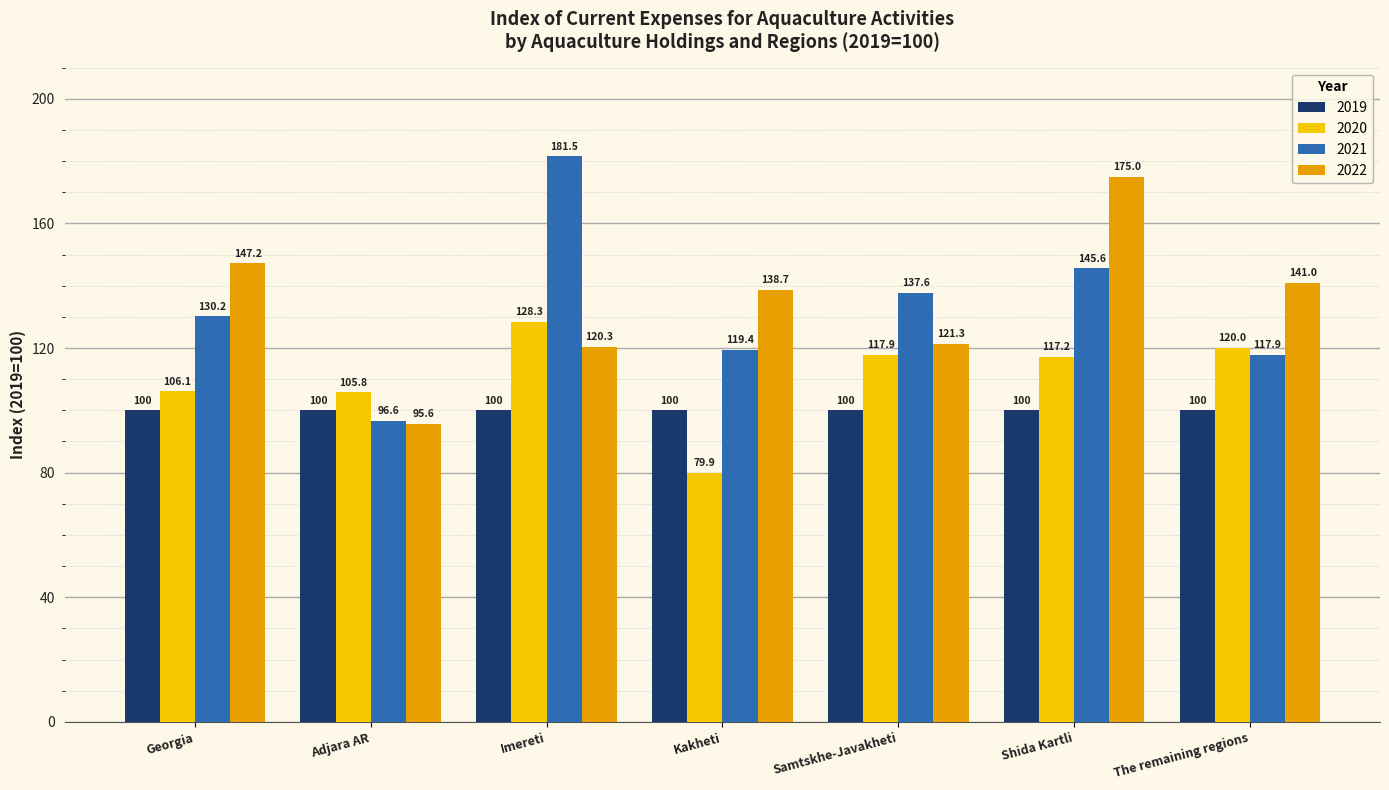

Rank the series at The remaining regions from lowest to highest value.

2019, 2021, 2020, 2022